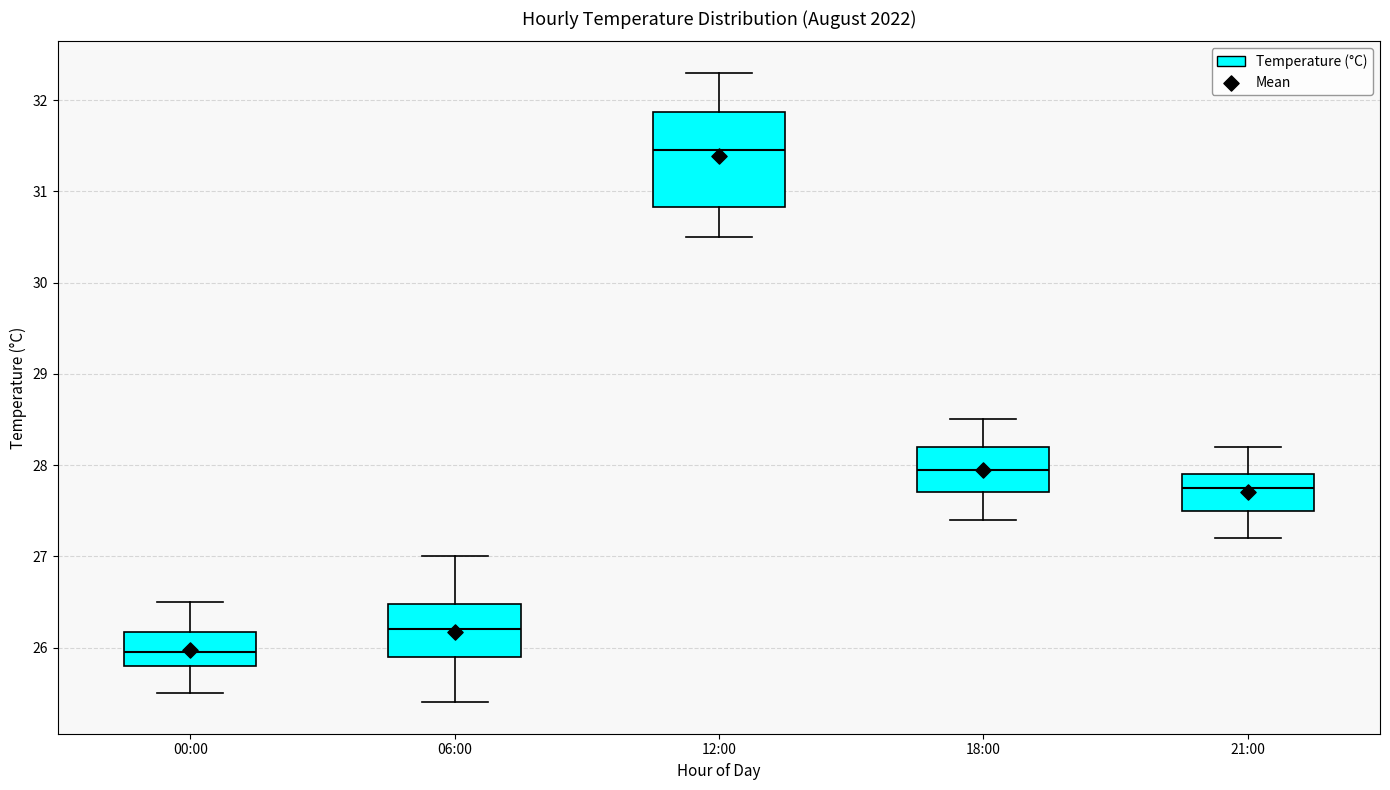

Which box has the lowest median line?

00:00